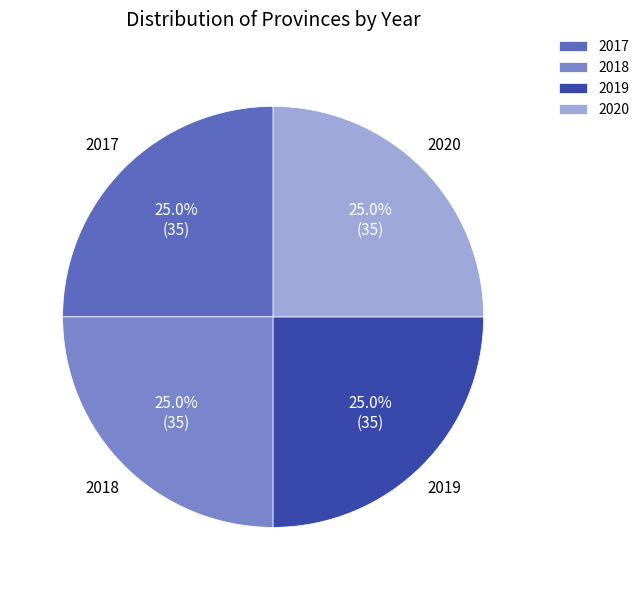

Count the number of slices in the pie.

4